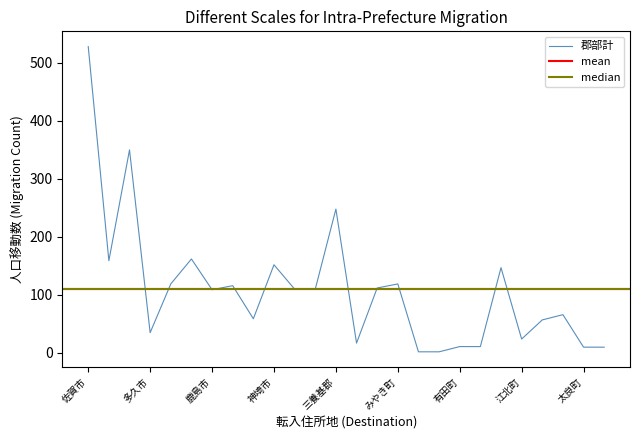

How many categories are shown in the chart?

26